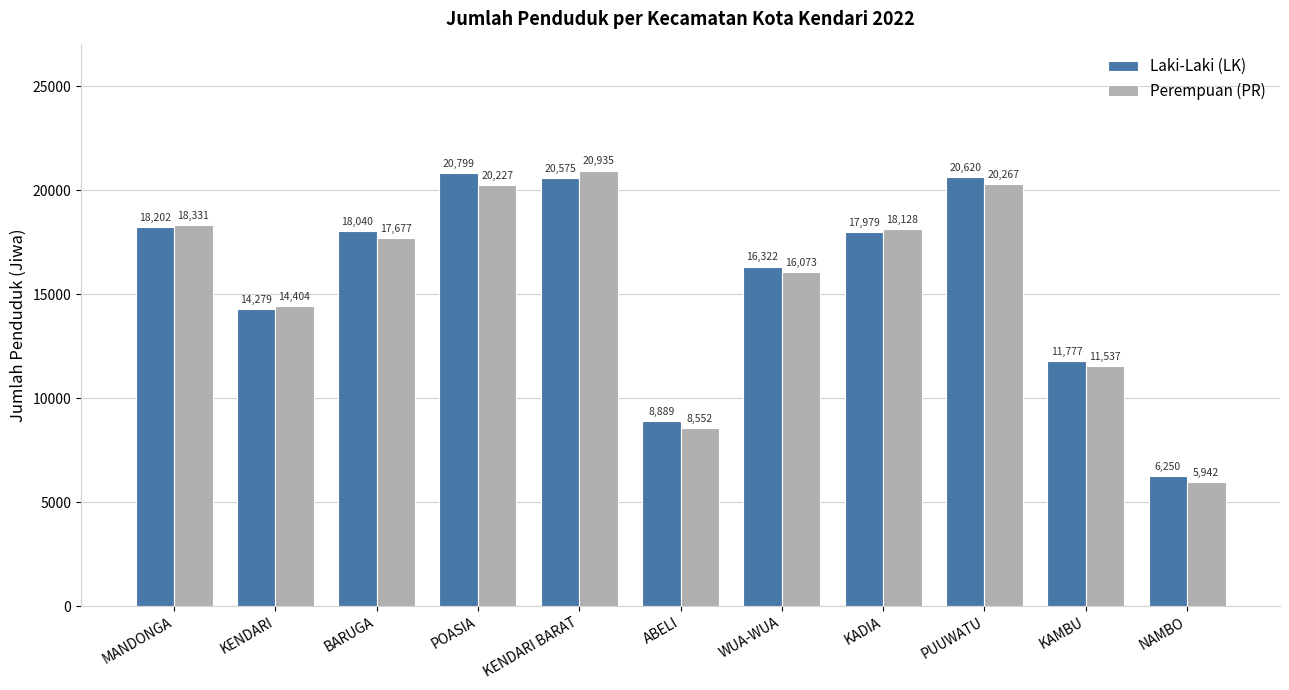

What are all the series names shown in the legend?

Laki-Laki (LK), Perempuan (PR)